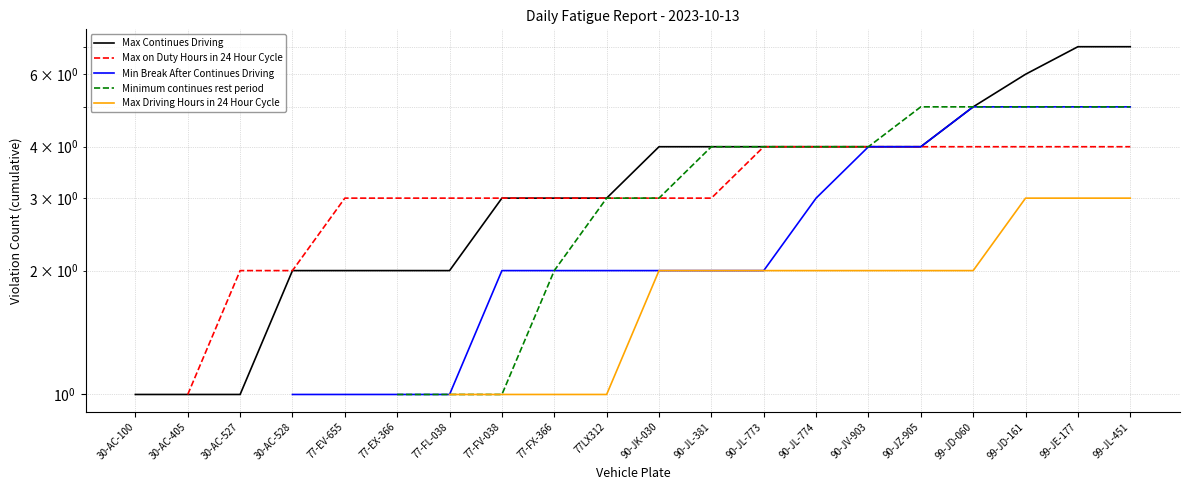

True or false: Max Driving Hours in 24 Hour Cycle and Max on Duty Hours in 24 Hour Cycle intersect in this chart.

False